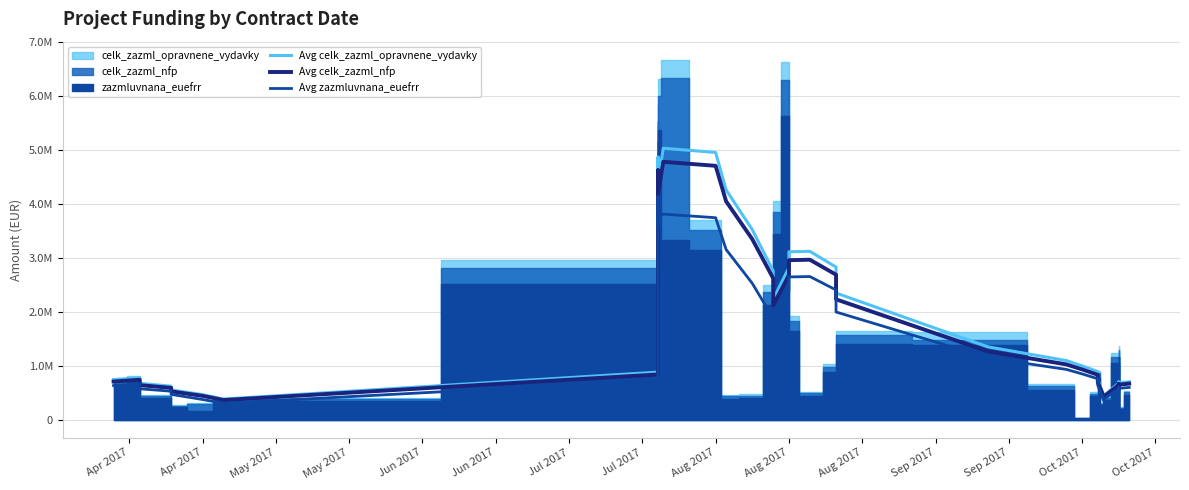

What is the label of the 2nd point from the left?

Apr 2017